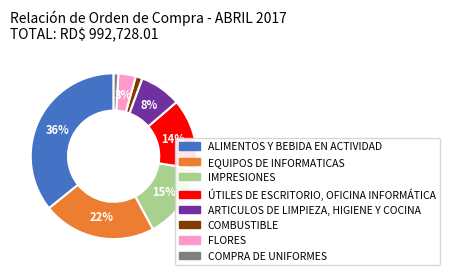

Does any single category account for the majority?

No